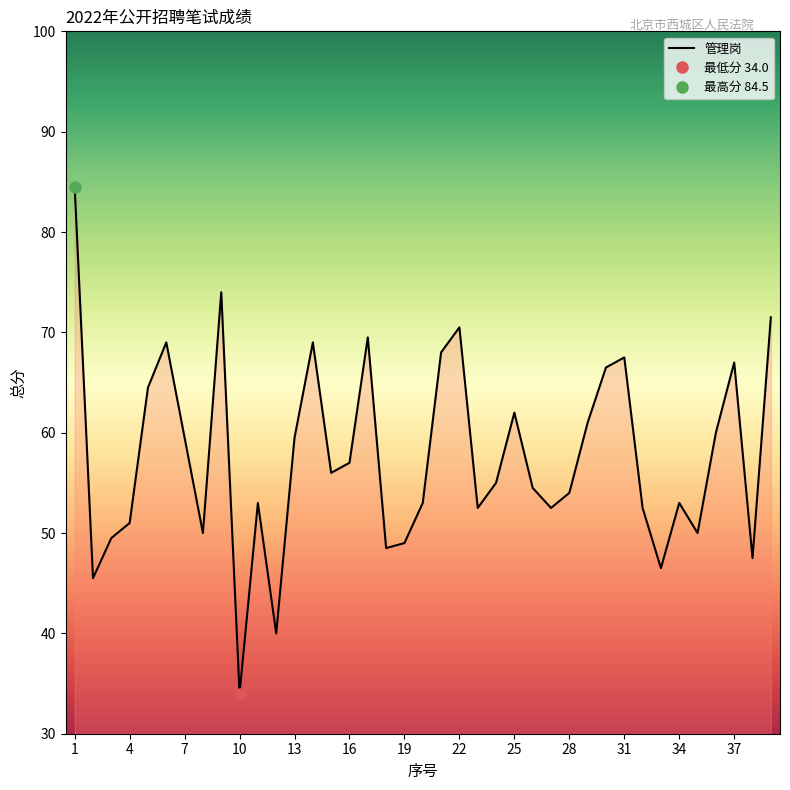

Reading left to right, transcribe all the data shown in this chart.

84.5	45.5	49.5	51.0	64.5	69.0	59.5	50.0	74.0	34.0	53.0	40.0	59.5	69.0	56.0	57.0	69.5	48.5	49.0	53.0	68.0	70.5	52.5	55.0	62.0	54.5	52.5	54.0	61.0	66.5	67.5	52.5	46.5	53.0	50.0	60.0	67.0	47.5	71.5